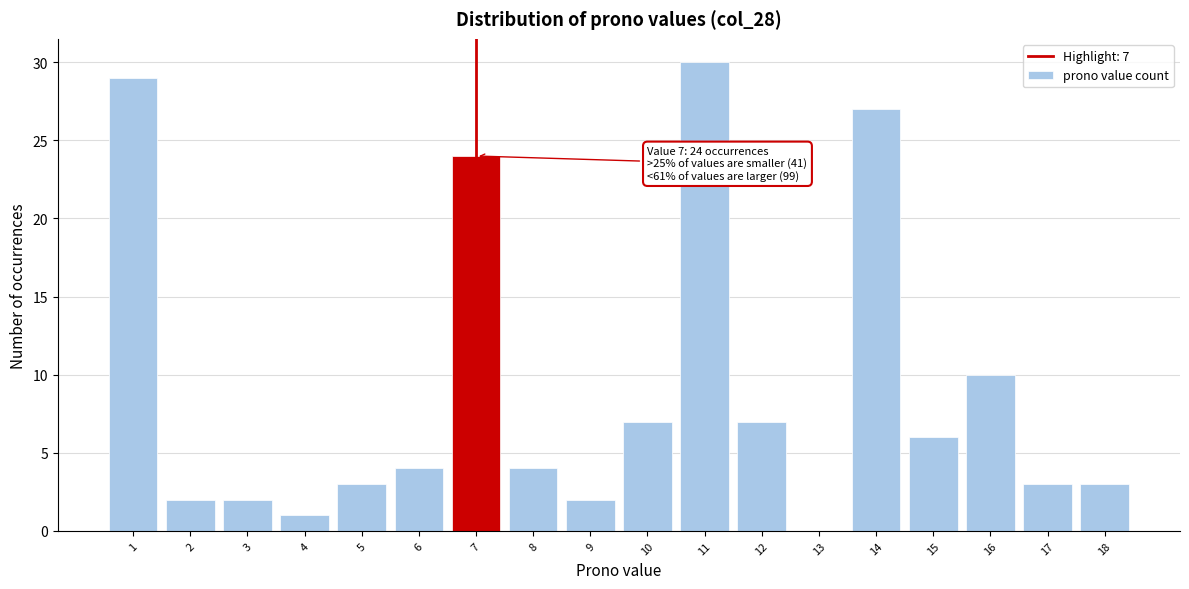

Over which range of the x-axis is the bar tallest?

10.5 to 11.5